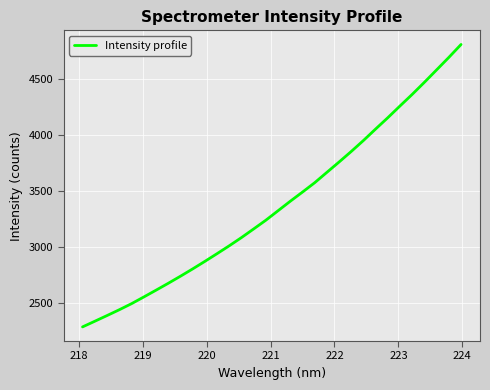

What is the greatest value displayed?

4805.4